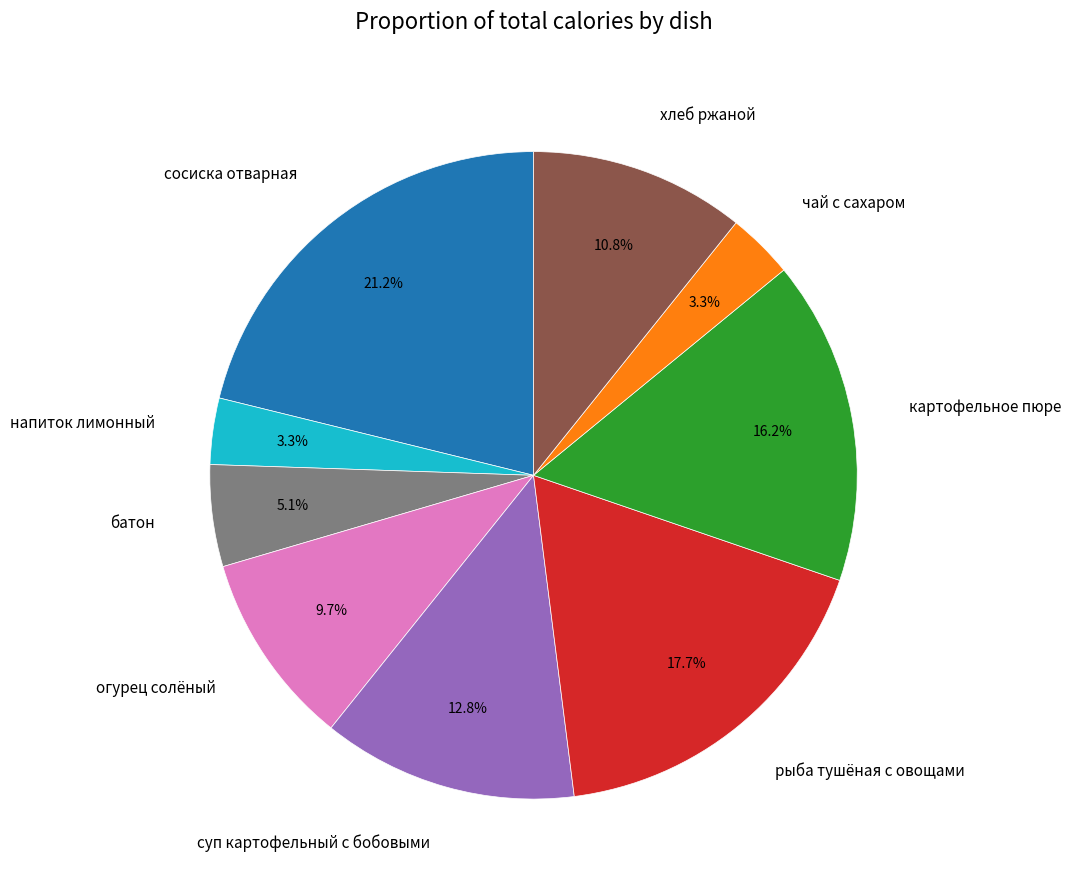

Is there any slice that represents more than half of the pie?

No